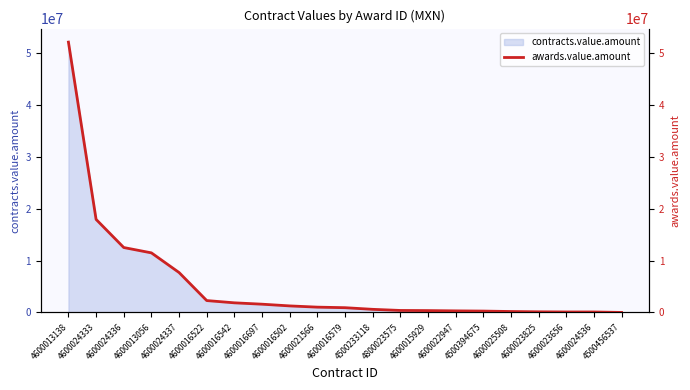

What is the average value?

5381090.0